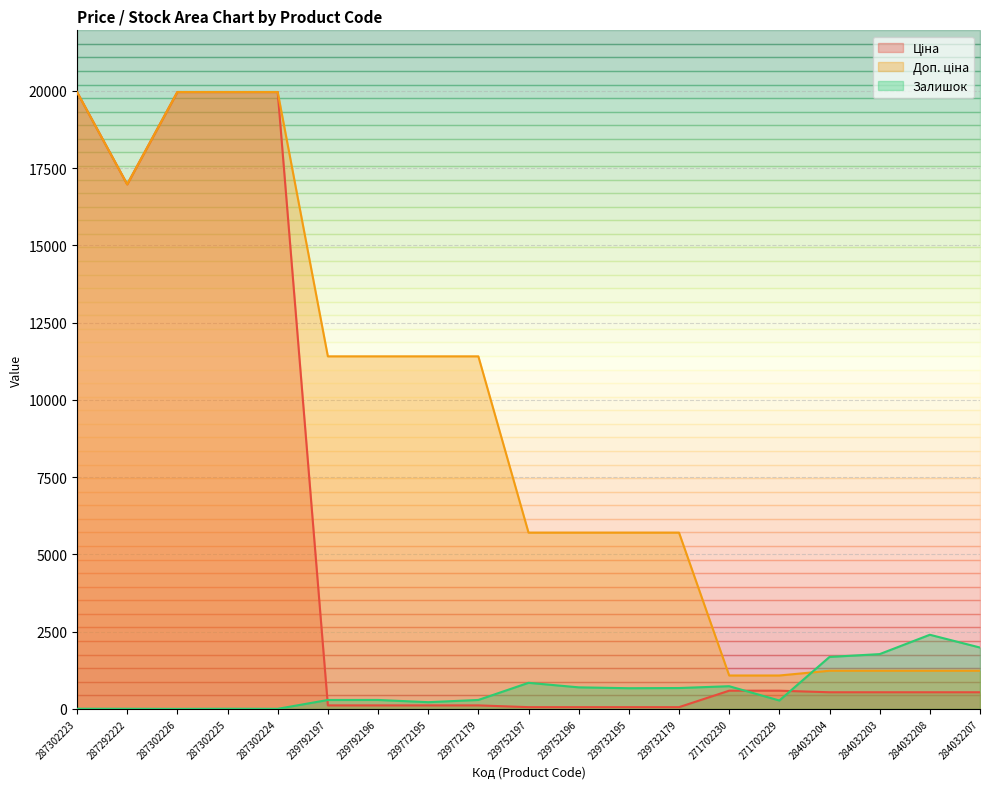

Rank the categories by Доп. ціна value from highest to lowest.

287302223, 287302226, 287302225, 287302224, 287292222, 239792197, 239792196, 239772195, 239772179, 239752197, 239752196, 239732195, 239732179, 284032204, 284032203, 284032208, 284032207, 271702230, 271702229